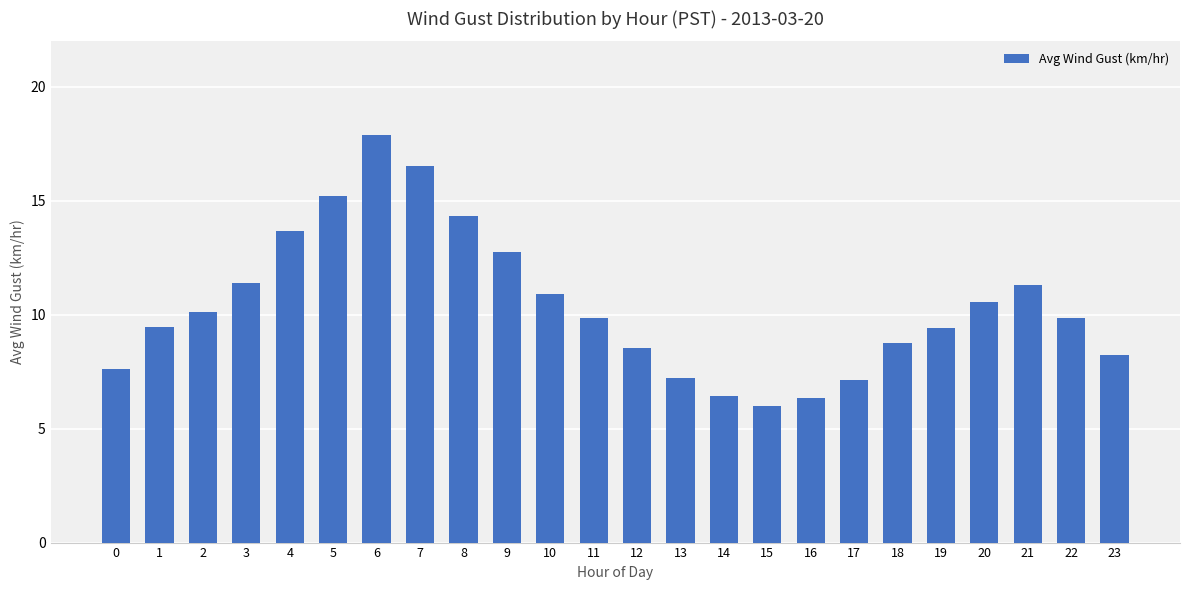

What is the value of the 13th bar from the left?

8.5